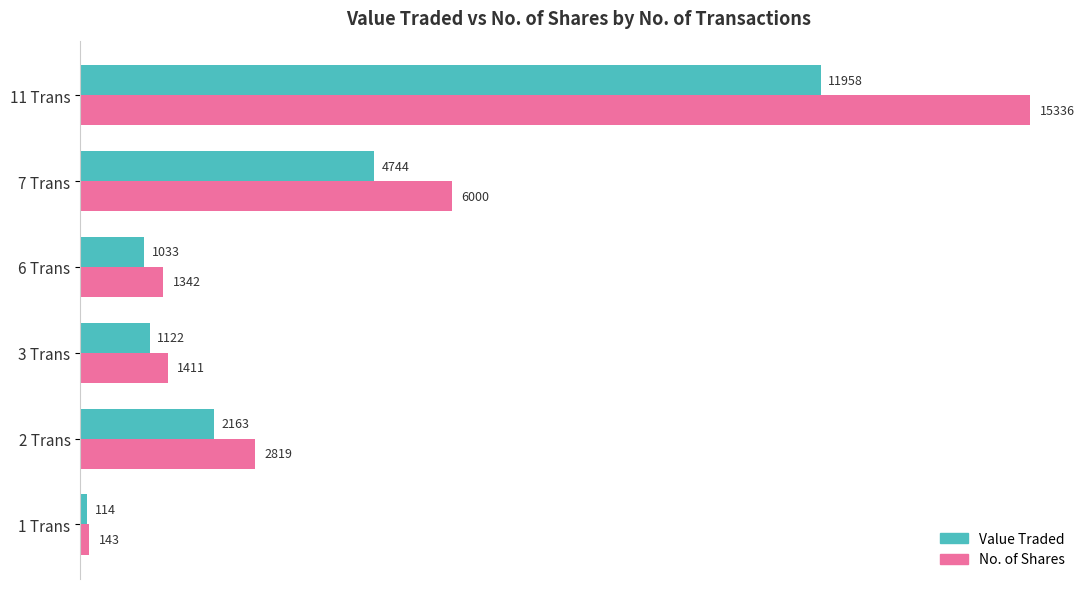

Read the No. of Shares value at 6 Trans.

1341.5